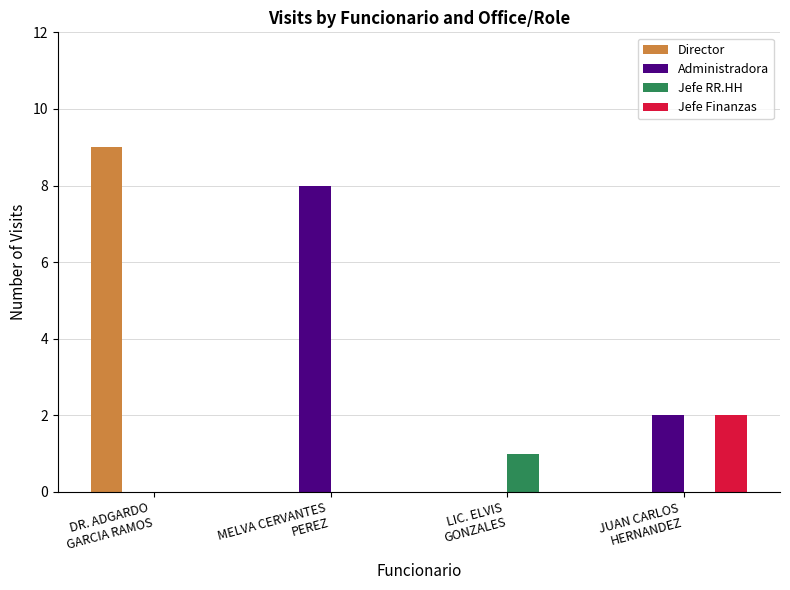

At which label does Administradora first exceed 2?

MELVA CERVANTES
PEREZ